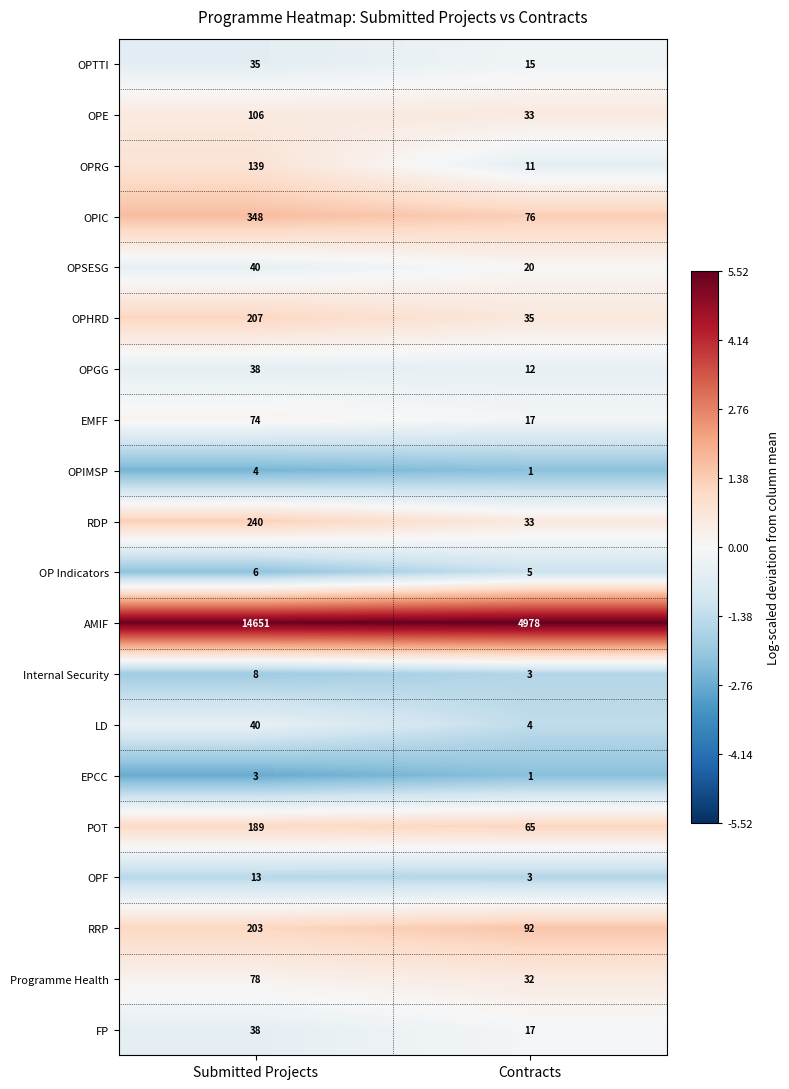

Is it true that OPTTI equals 35 at Submitted Projects?

True